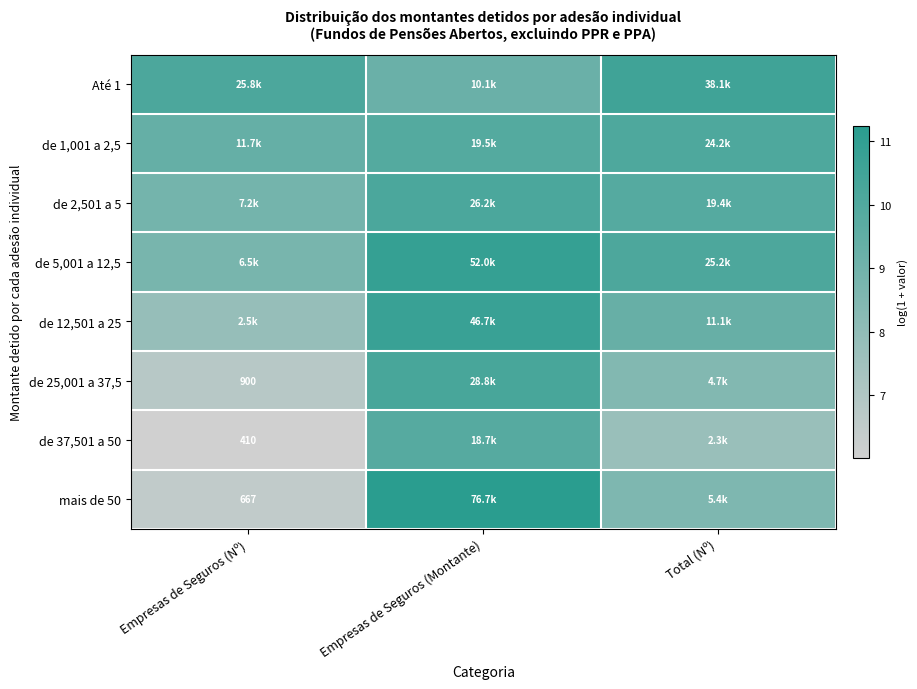

List the labels in order of de 12,501 a 25 value, smallest first.

Empresas de Seguros (Nº), Total (Nº), Empresas de Seguros (Montante)